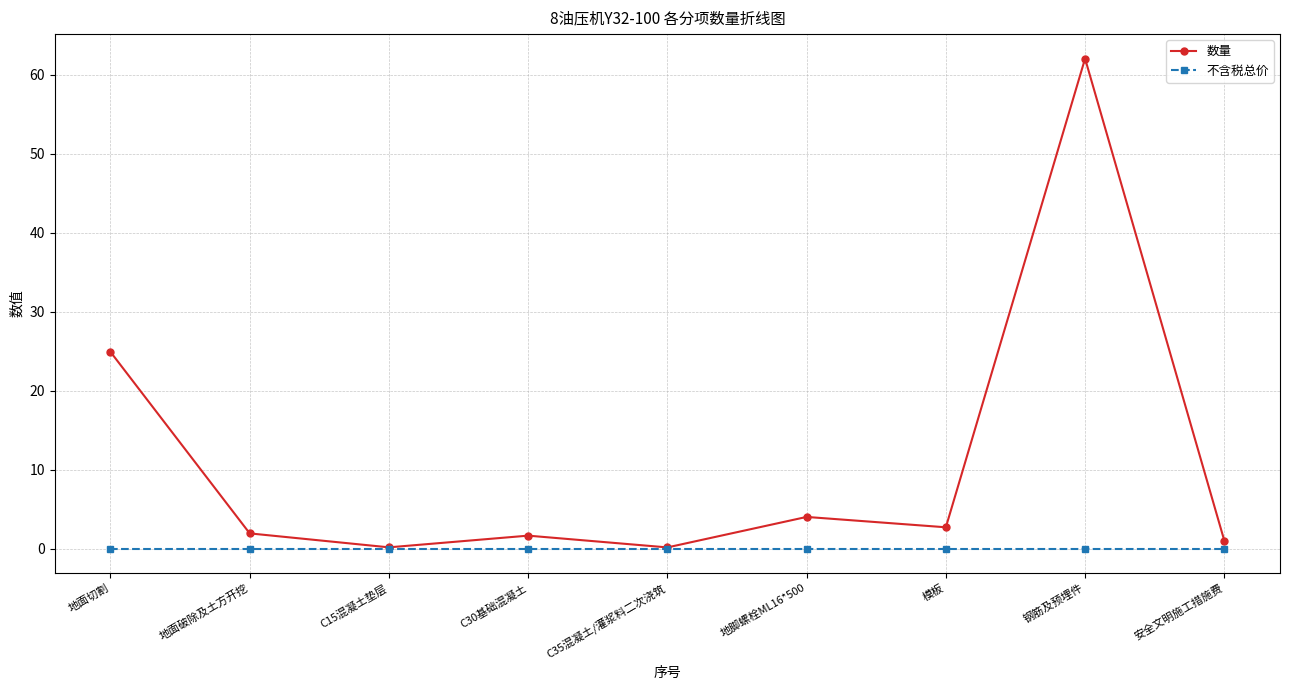

What is the label of the 9th point from the right?

地面切割